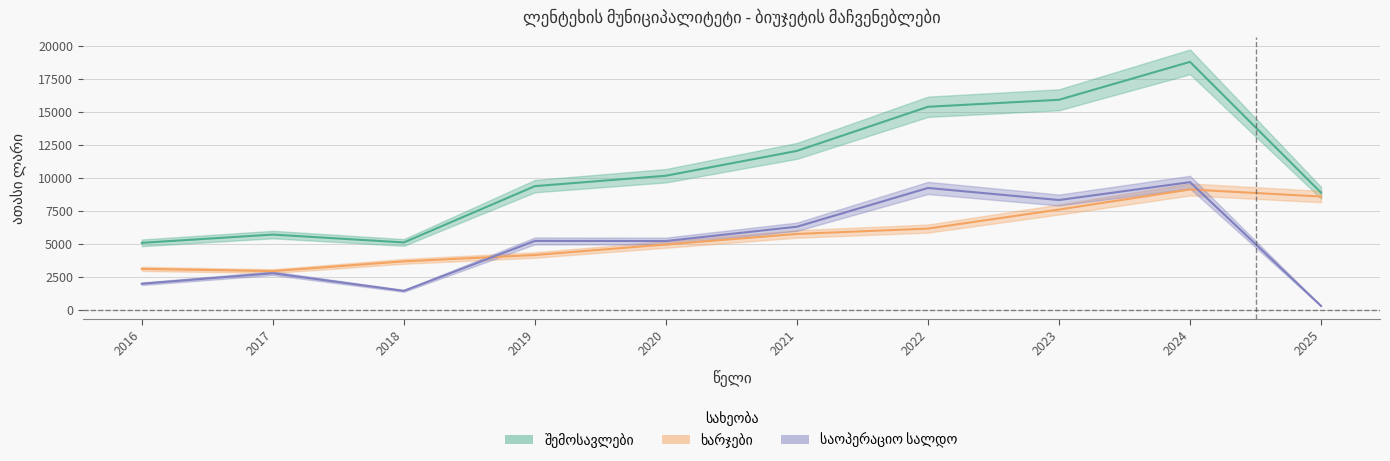

The value of საოპერაციო სალდო at 2016 is 1342.6. True or false?

False